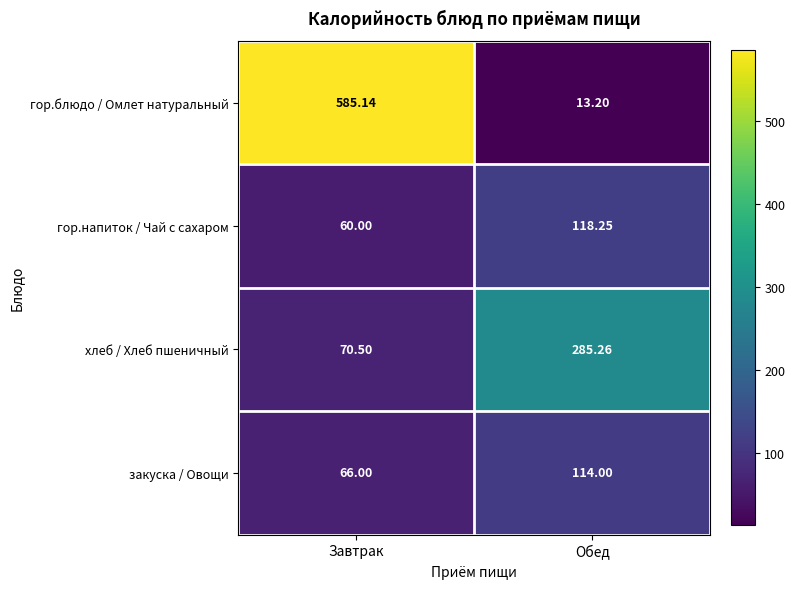

Which category has the lowest value in the хлеб / Хлеб пшеничный series?

Завтрак